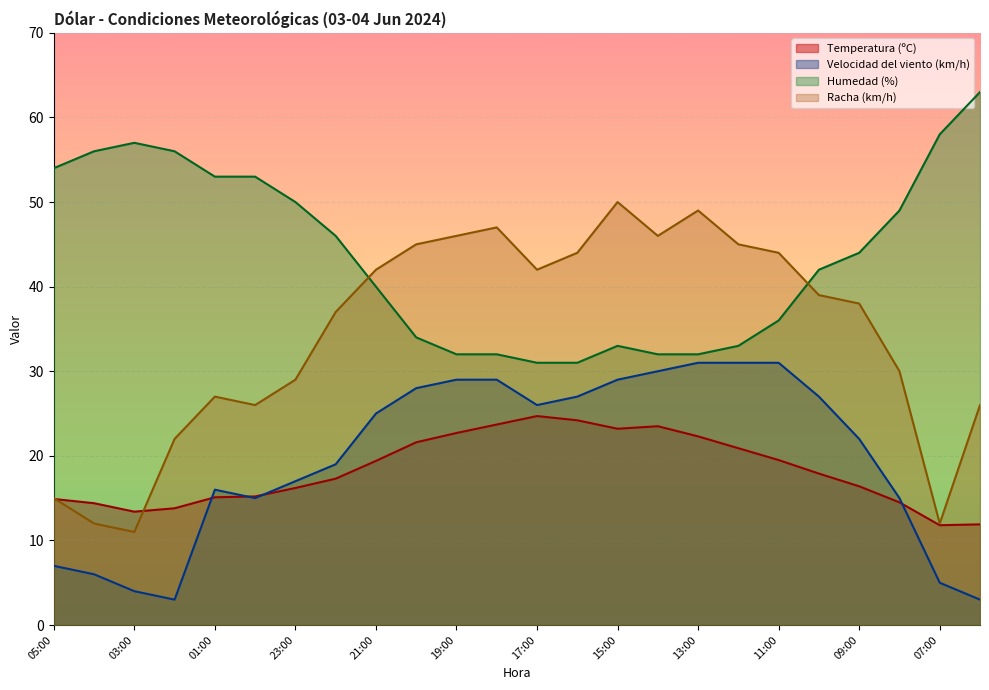

What are all the series names shown in the legend?

Temperatura (ºC), Velocidad del viento (km/h), Humedad (%), Racha (km/h)